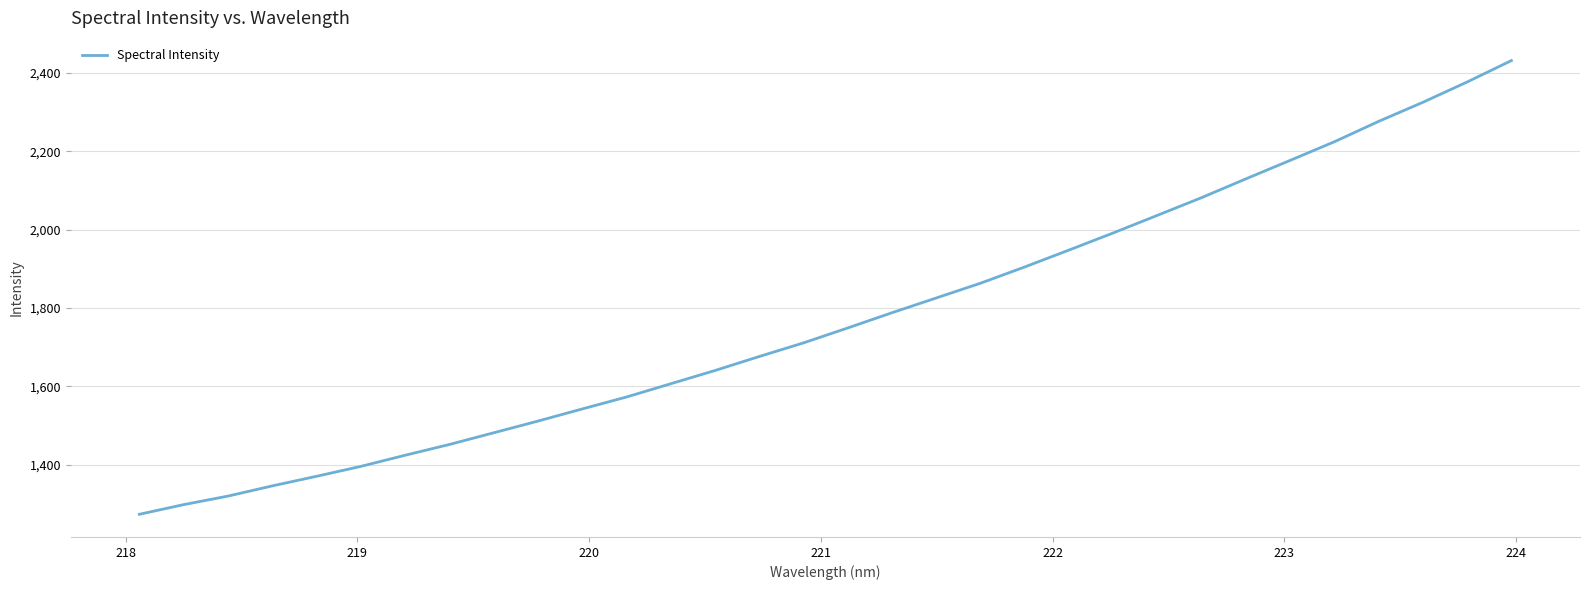

Is this an area chart (filled region under the line)?

No